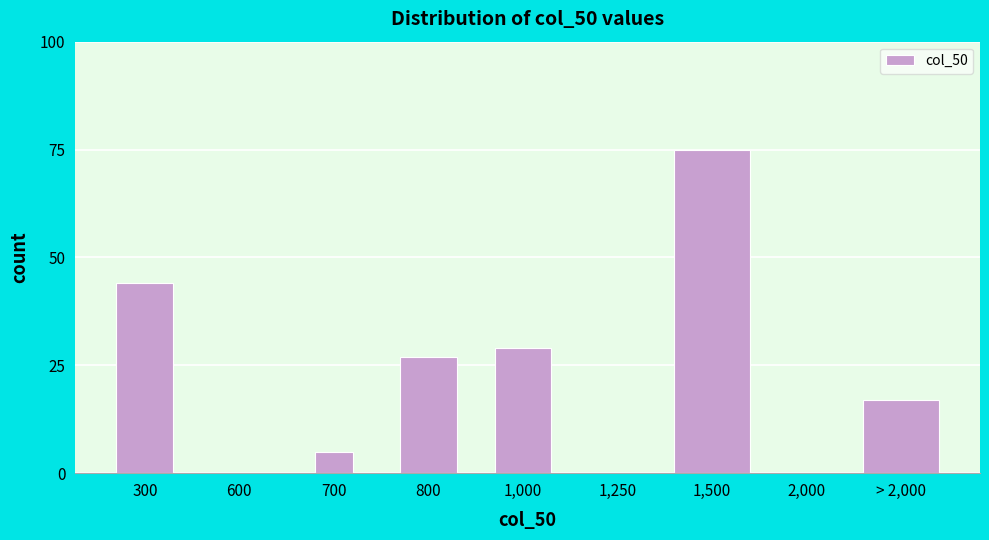

Reading left to right, list all the values displayed in this chart.

300=44	600=0	700=5	800=27	1,000=29	1,250=0	1,500=75	2,000=0	> 2,000=17